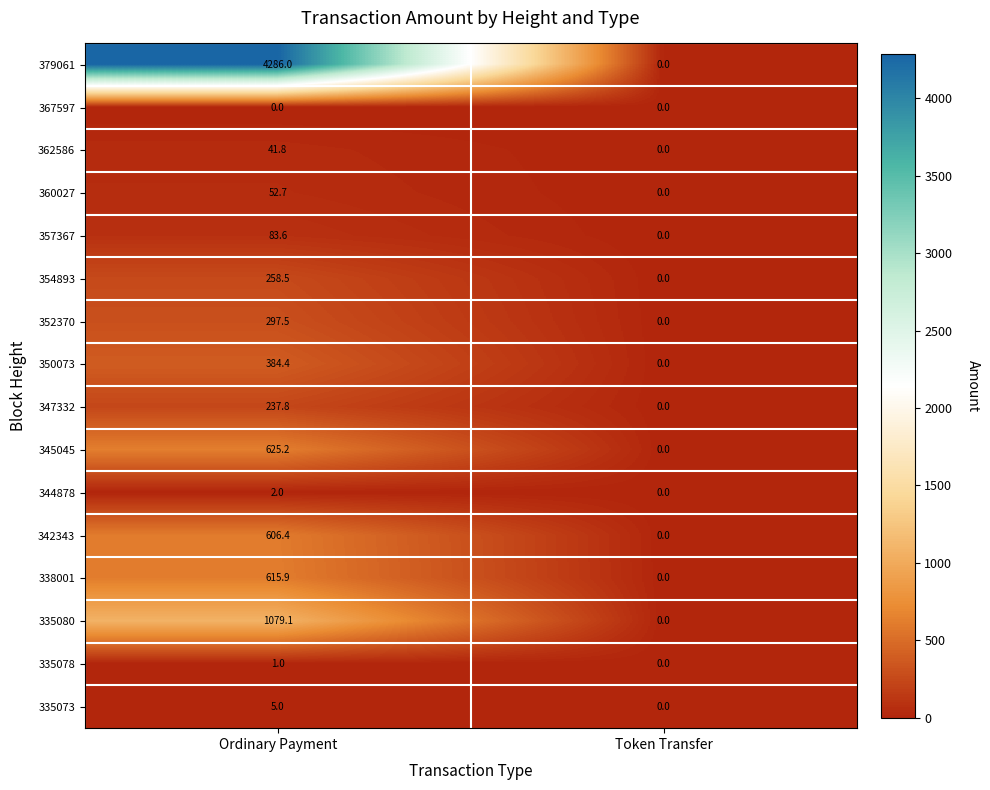

True or false: 335078 has a value of 1.5 at Ordinary Payment.

False